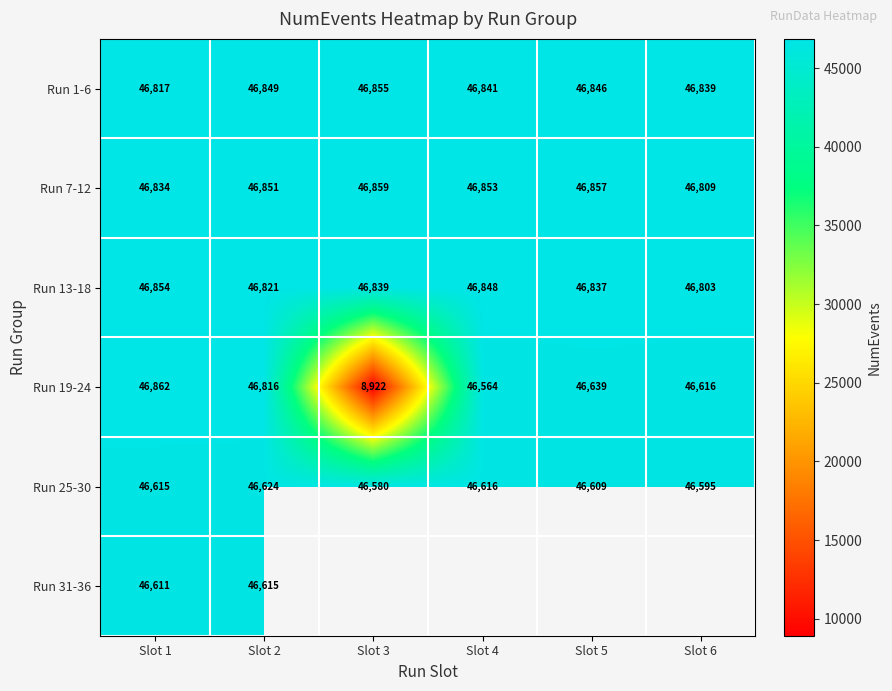

What is the difference between the maximum and second lowest values in the Run 13-18 series?

33